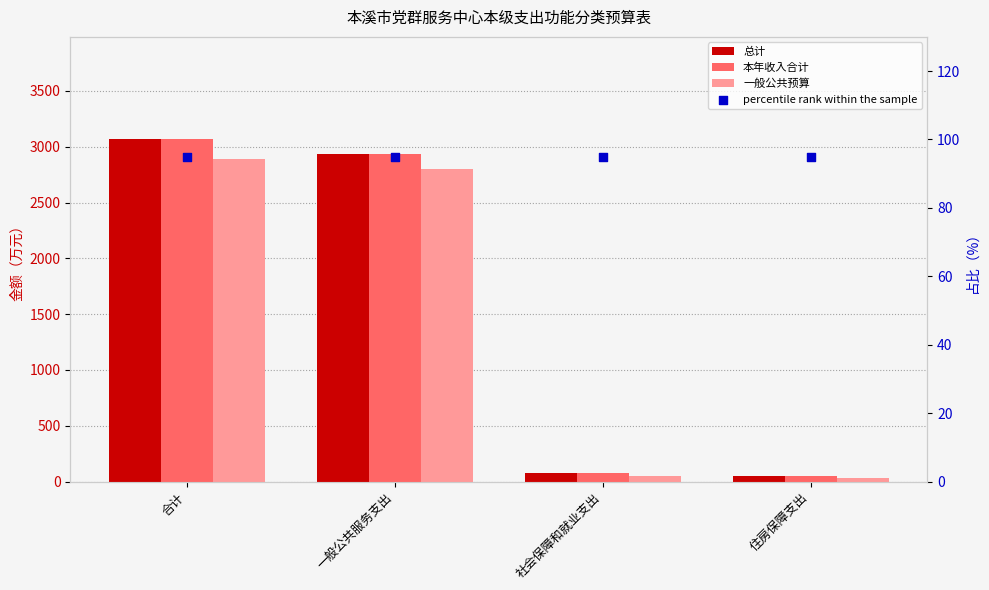

Which series has the largest Y range (max minus min)?

总计